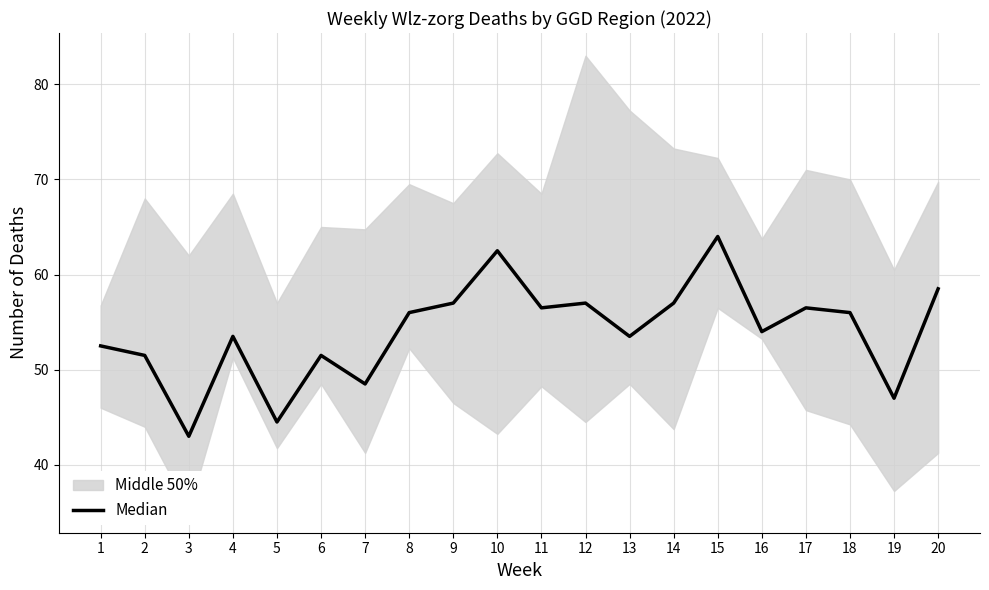

The value at 12 is 15.1. True or false?

False